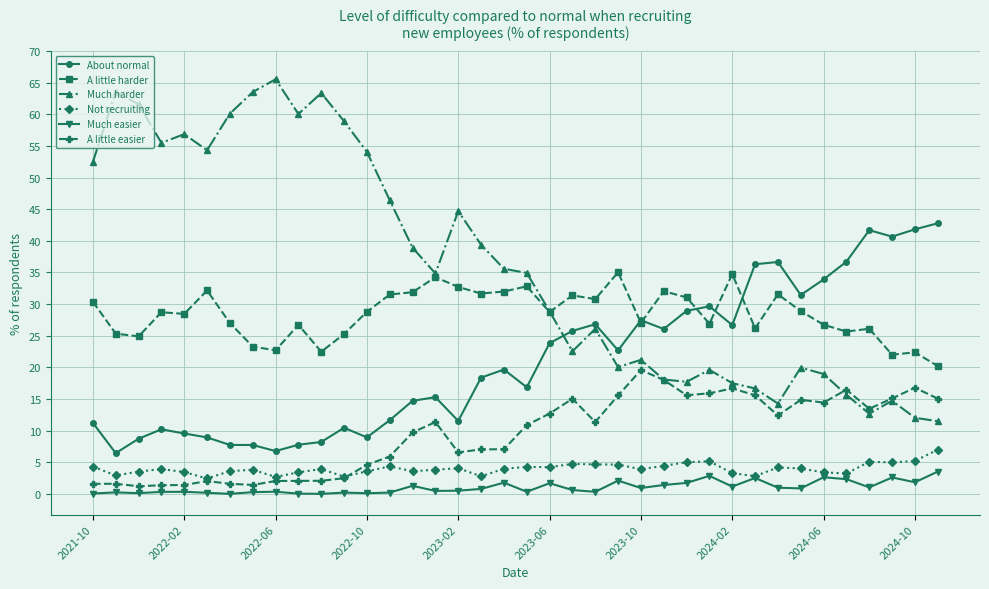

True or false: Not recruiting and A little harder cross at least once.

False